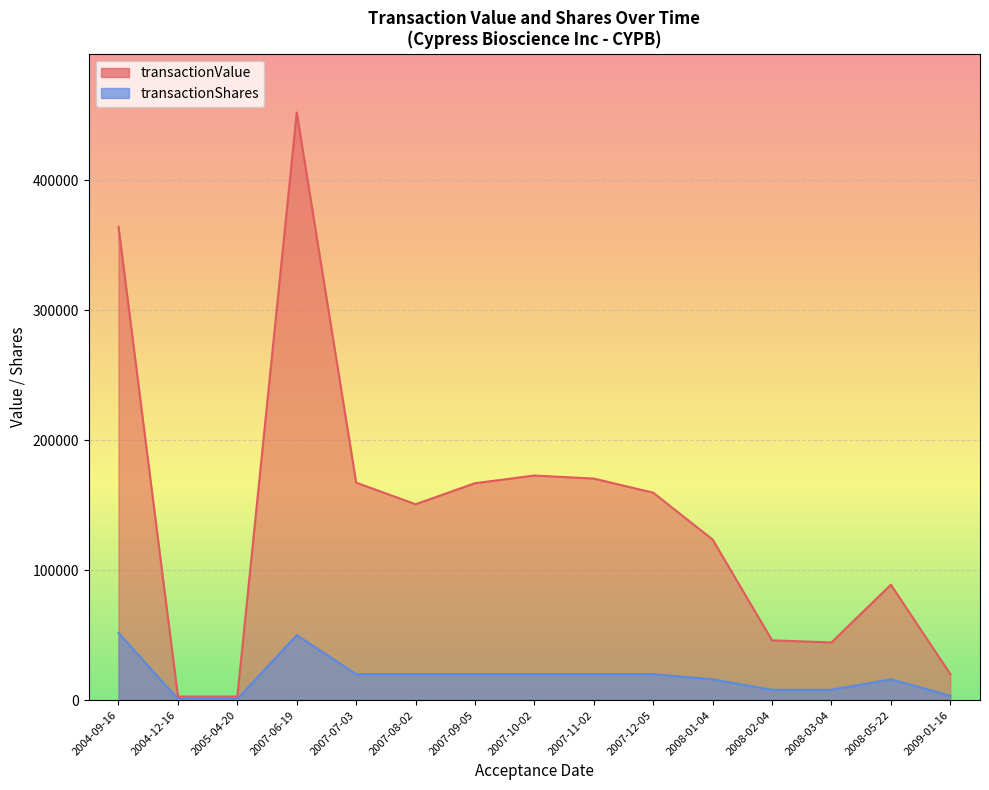

Which series has the widest spread of values?

transactionValue